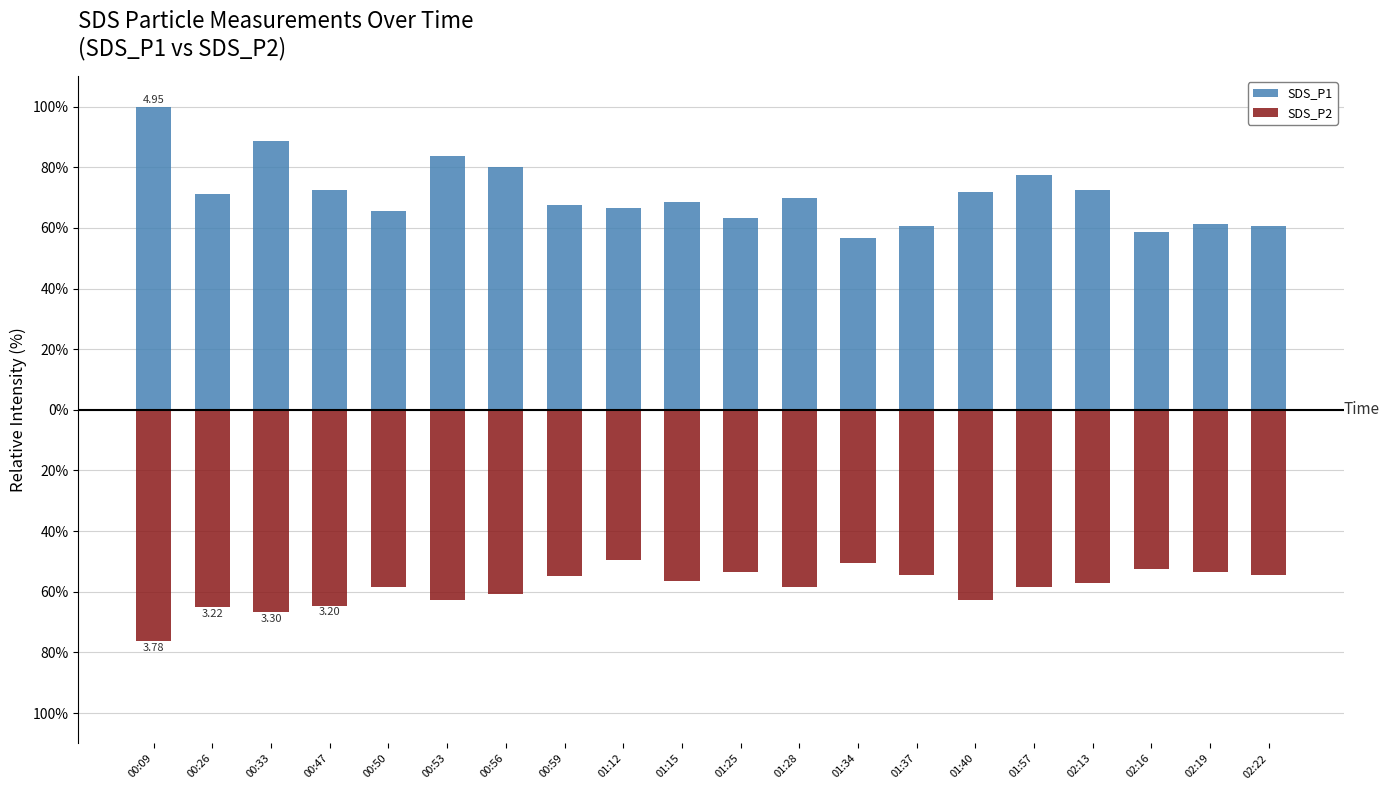

Between 00:50 and 00:33, which is larger?

00:33